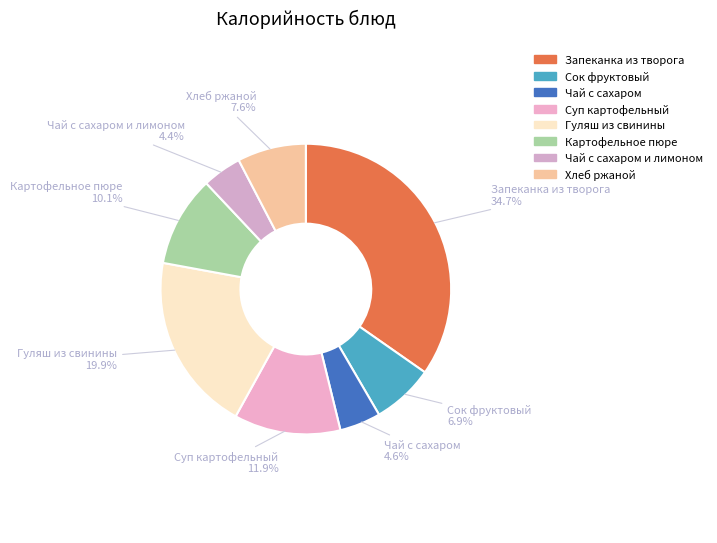

How many segments does this pie chart have?

8